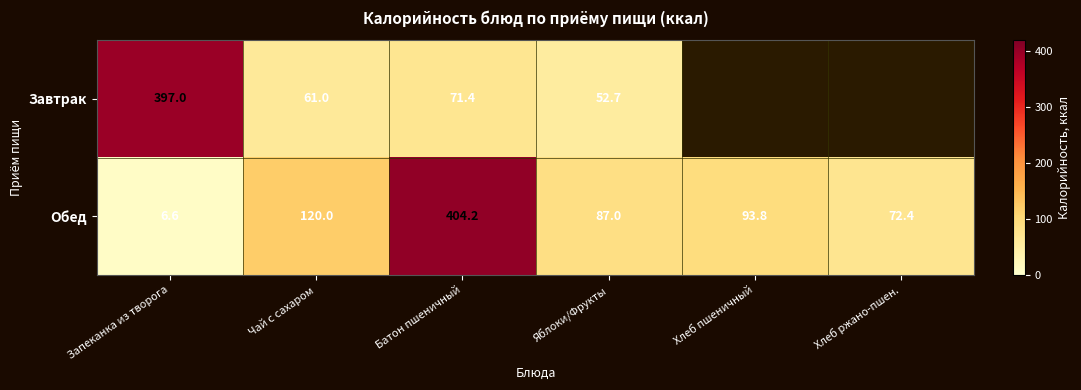

Is it true that Обед equals 72.4 at Хлеб ржано-пшен.?

True